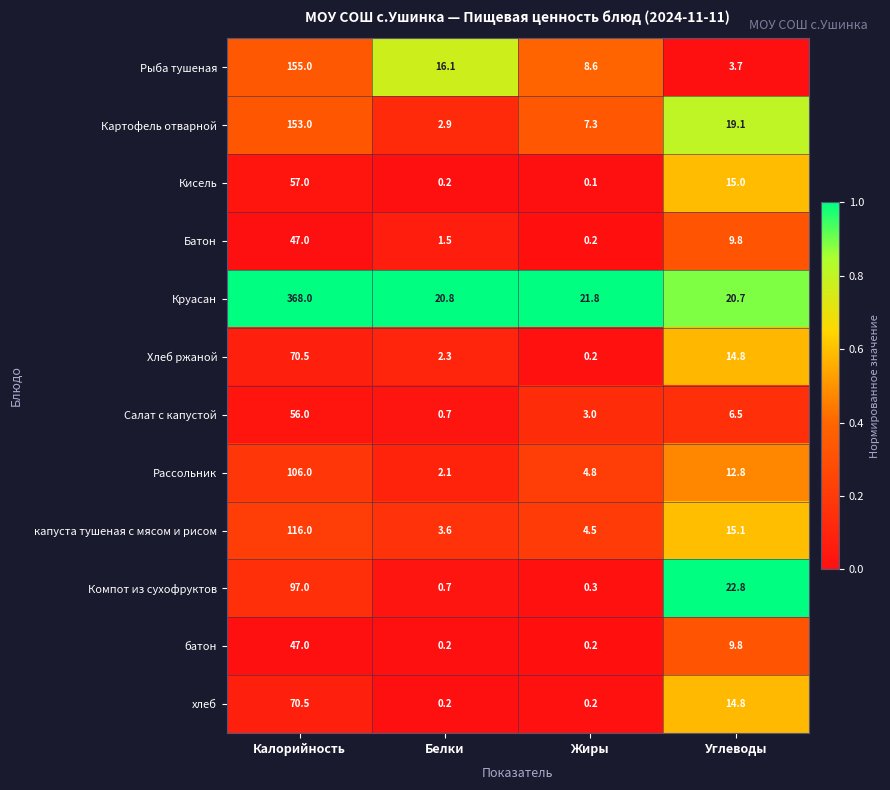

What is the difference between the Картофель отварной values at Калорийность and Жиры?

145.7